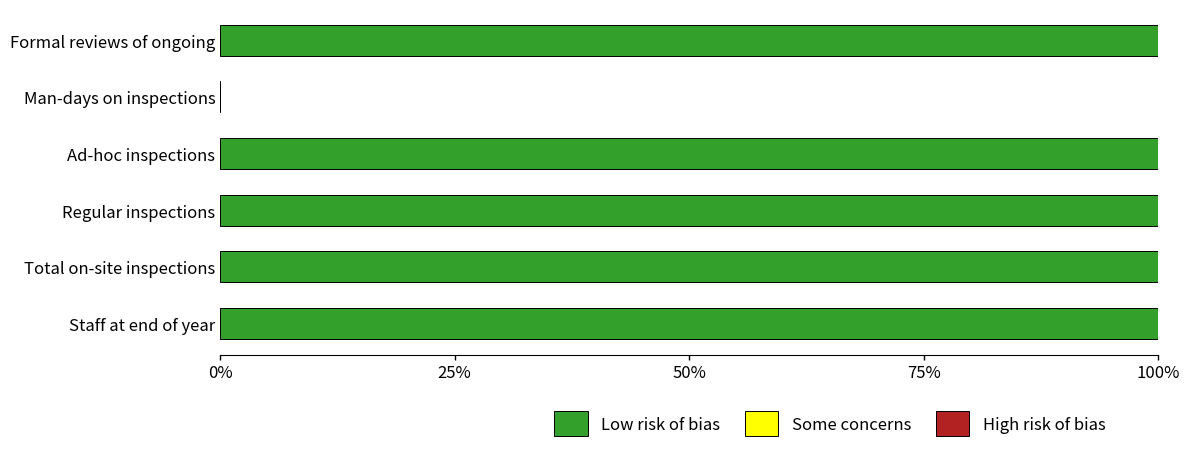

What is the ratio of the value at Total on-site inspections to the value at Regular inspections?

1.0